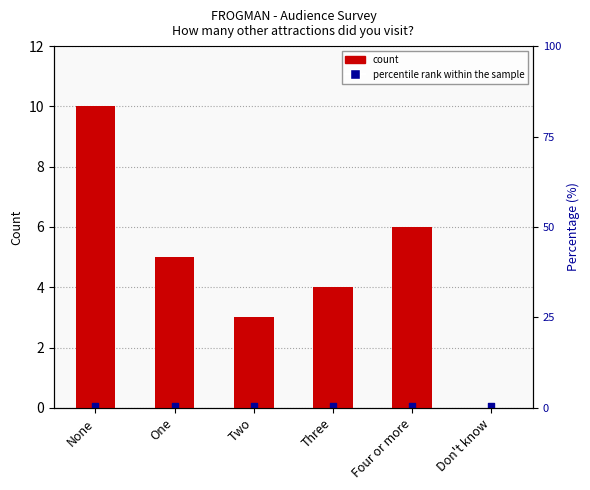

What is the total value across all series at Two?

3.0